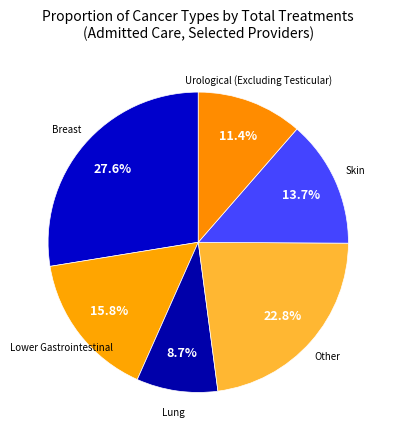

To the nearest percent, what is the average slice percentage?

17%